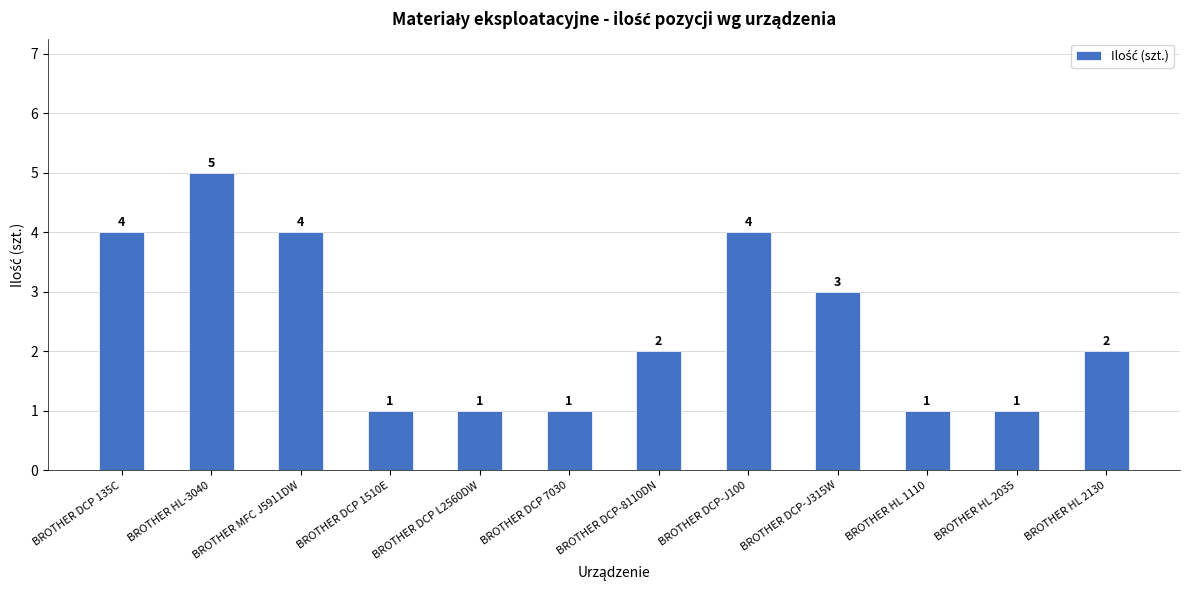

Count the number of categories in the chart.

12